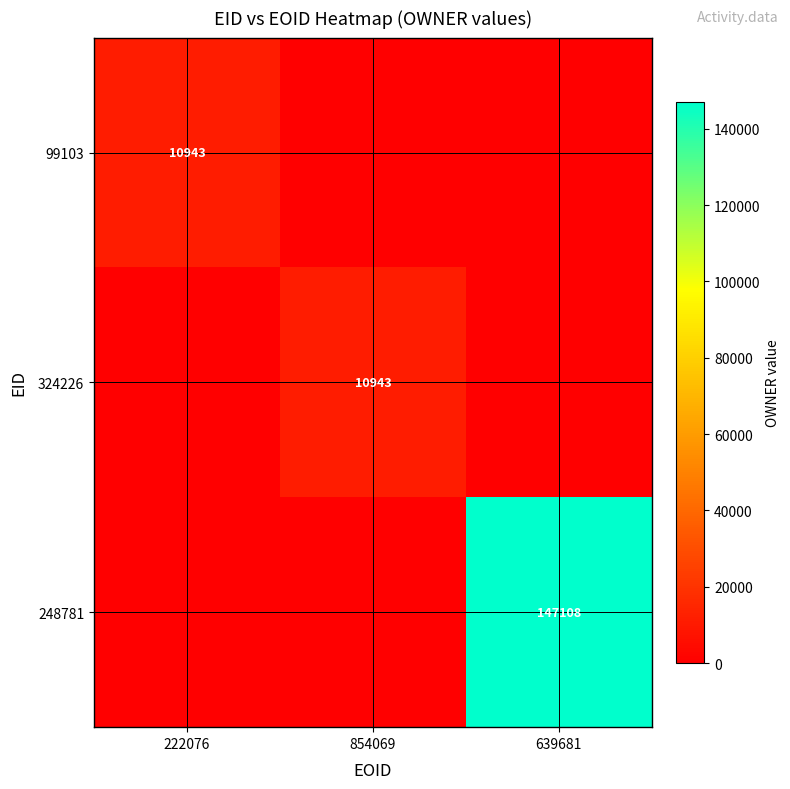

The value of 99103 at 222076 is 2500. True or false?

False